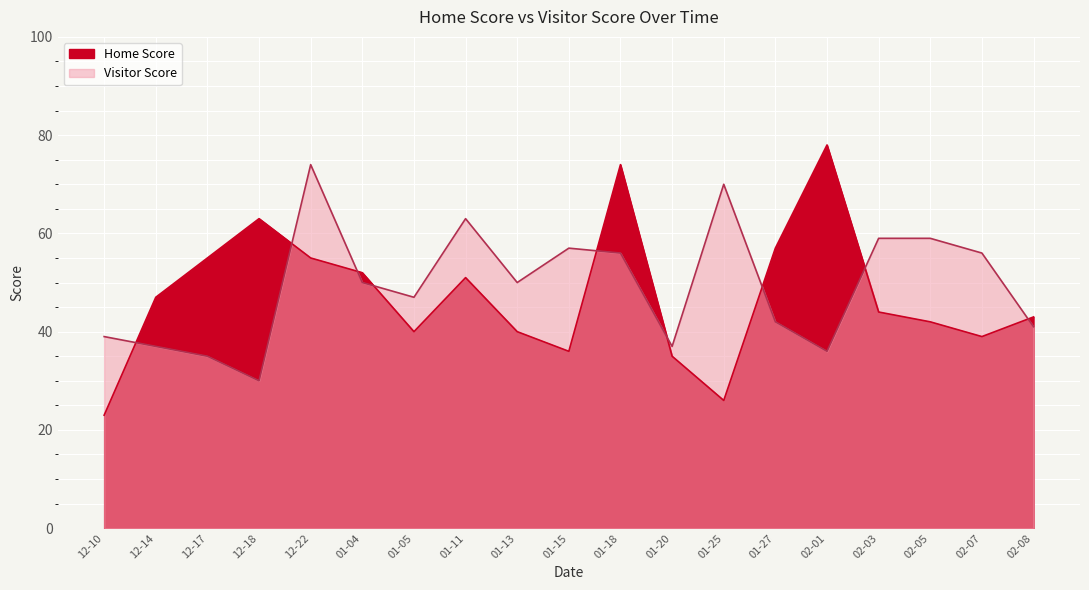

How many series are shown in this chart?

2